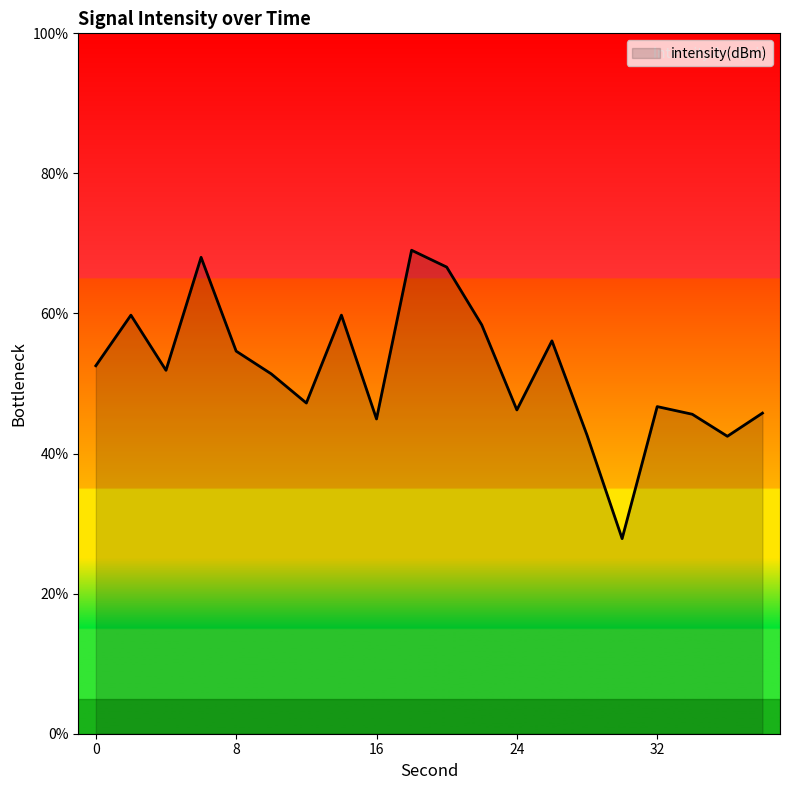

True or false: the data has more than 2 interior local peaks.

True